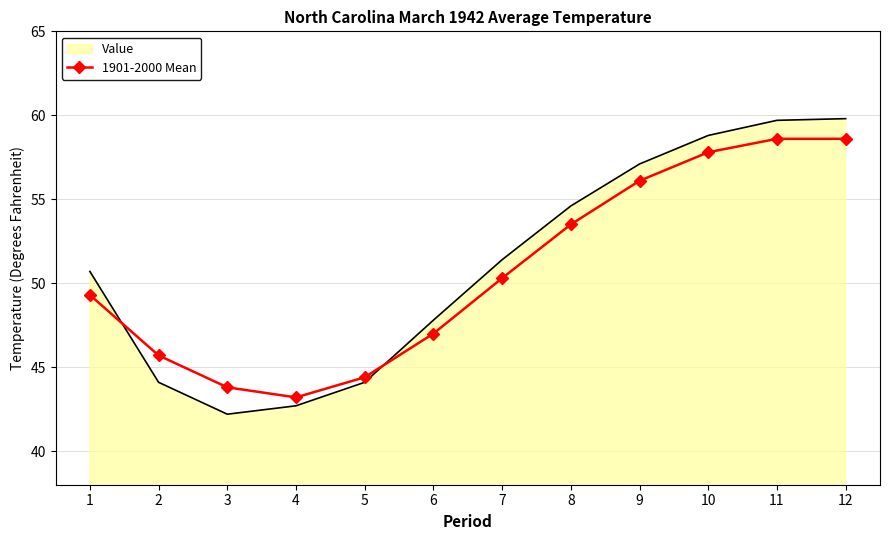

Rank the series by their maximum value, from lowest to highest.

1901-2000 Mean, Value